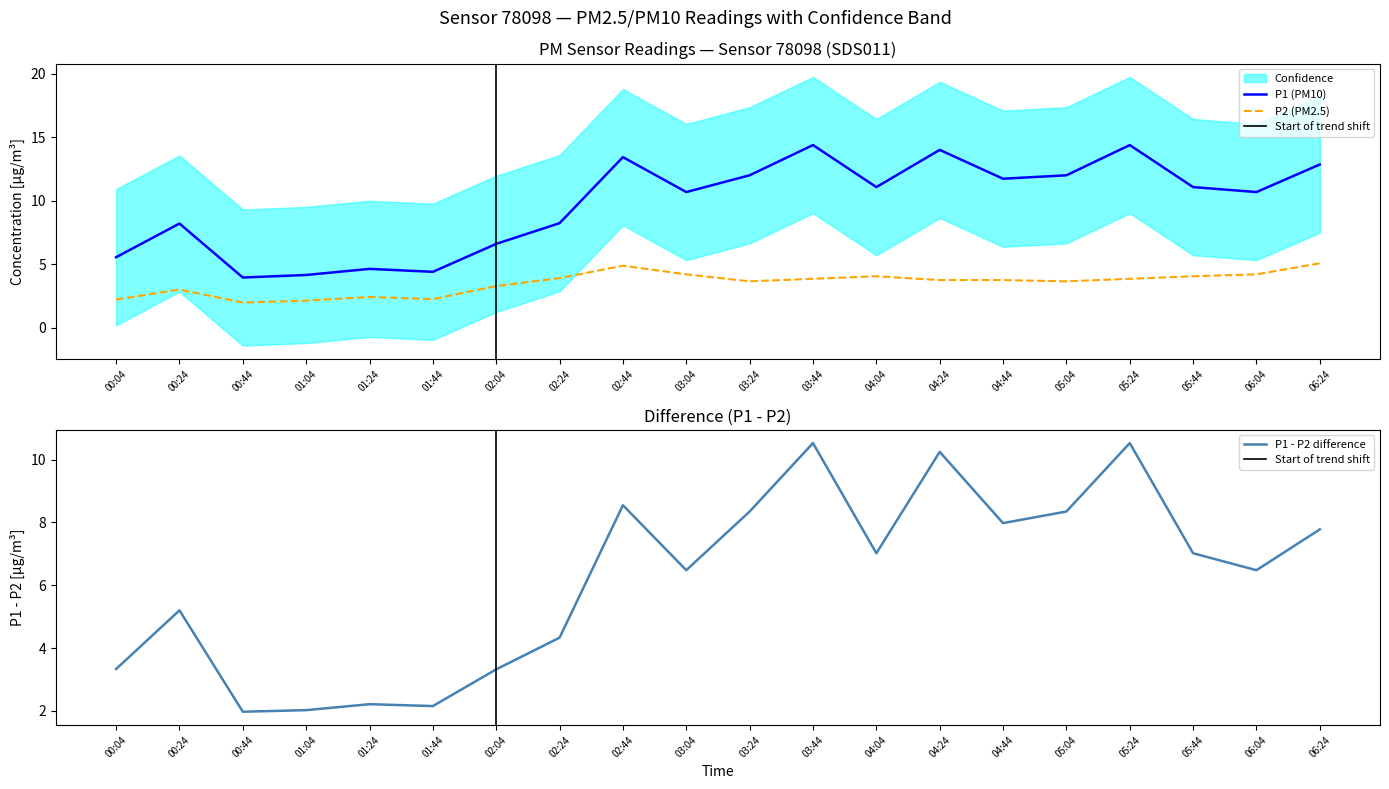

What is the minimum value shown in the chart?

2.0